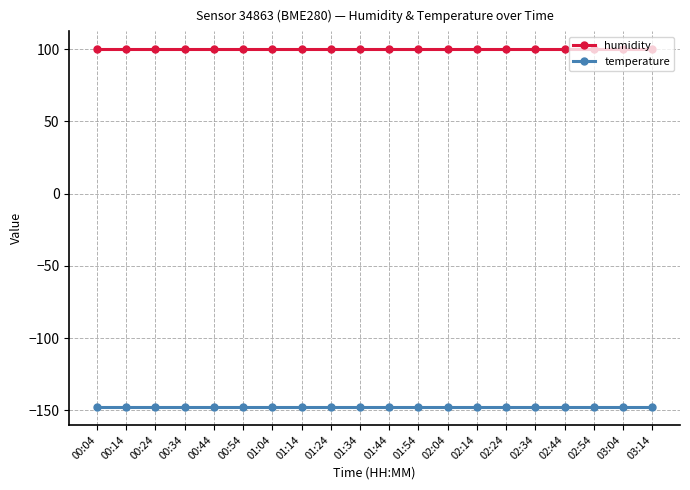

True or false: temperature and humidity cross at least once.

False